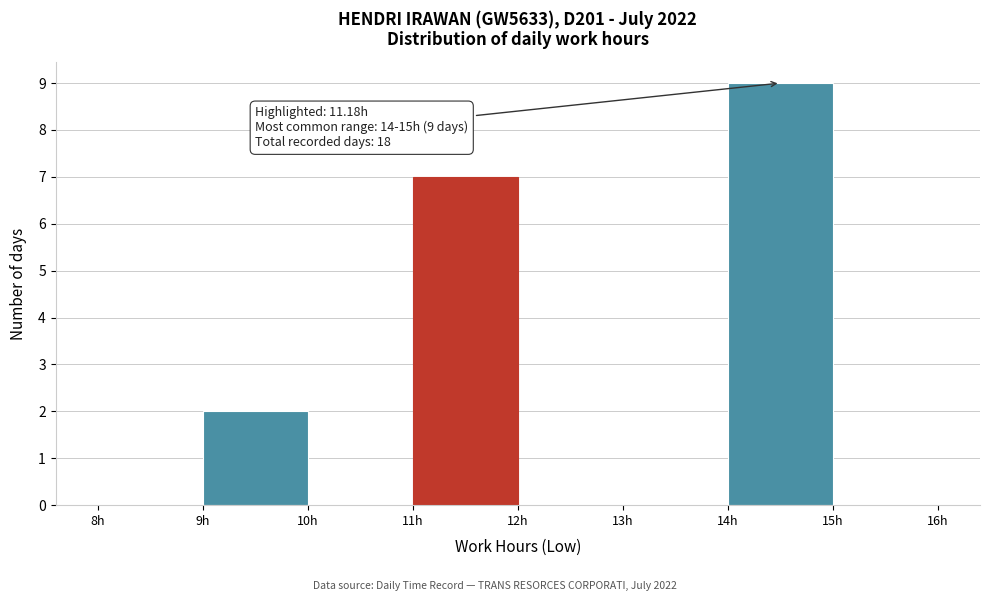

Which range on the x-axis has the tallest bar?

14 to 15